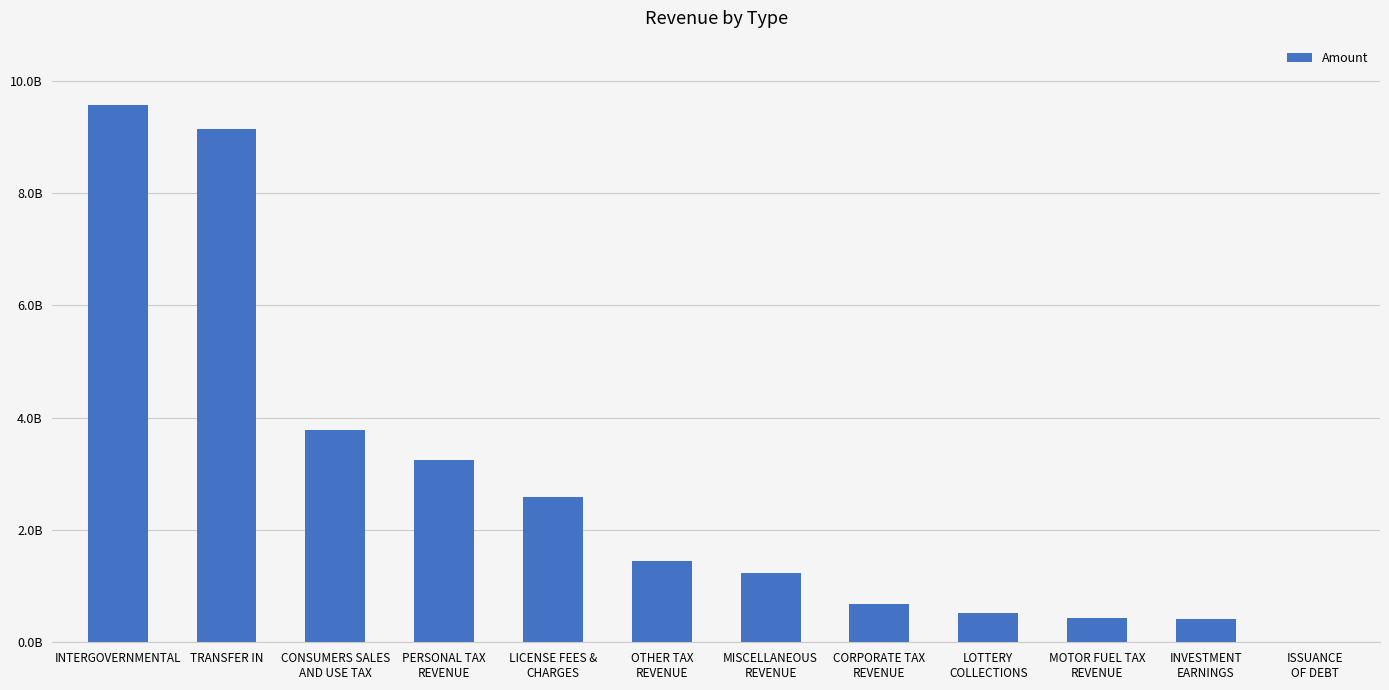

Does the chart contain stacked bars?

No